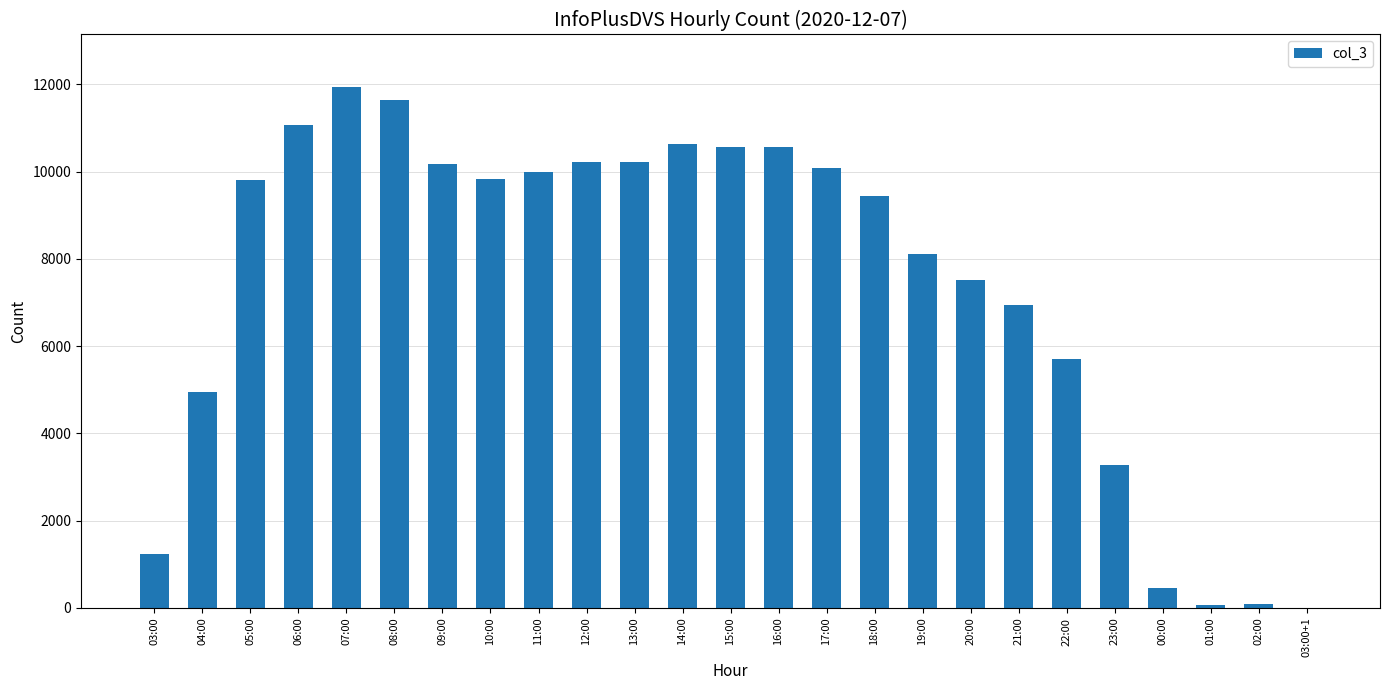

Where is the data nearest to the value 5975?

22:00